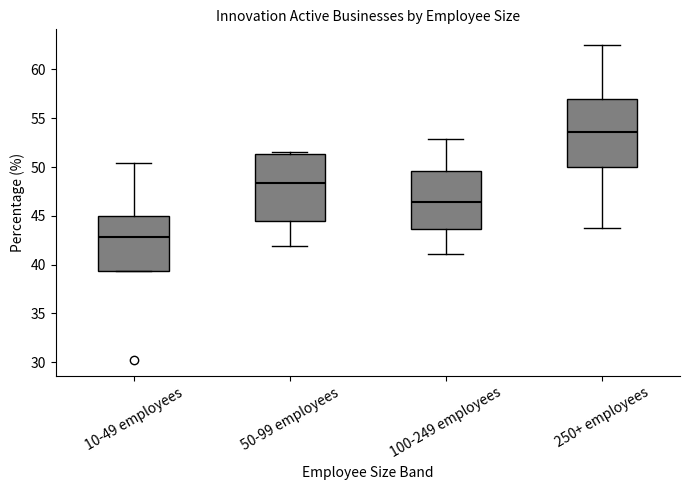

Which box's median line is the lowest?

10-49 employees